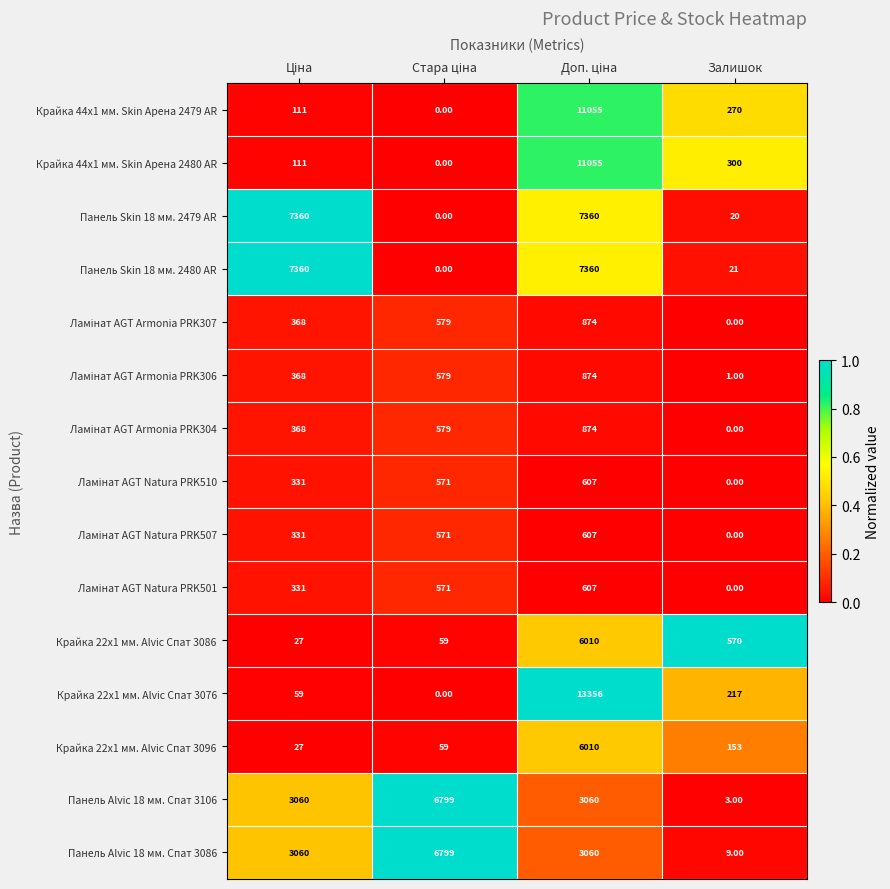

Which series has the largest total across all categories?

Панель Skin 18 мм. 2480 AR